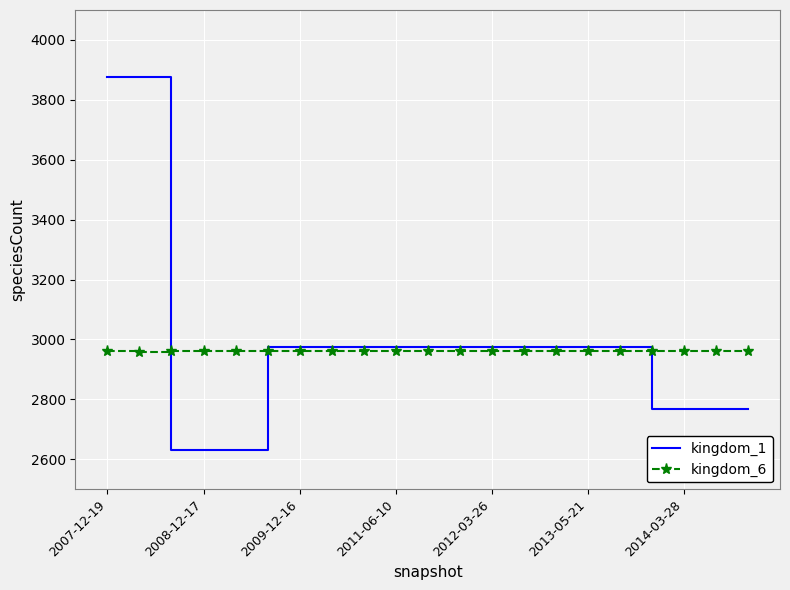

Which series has the largest range (max minus min)?

kingdom_1